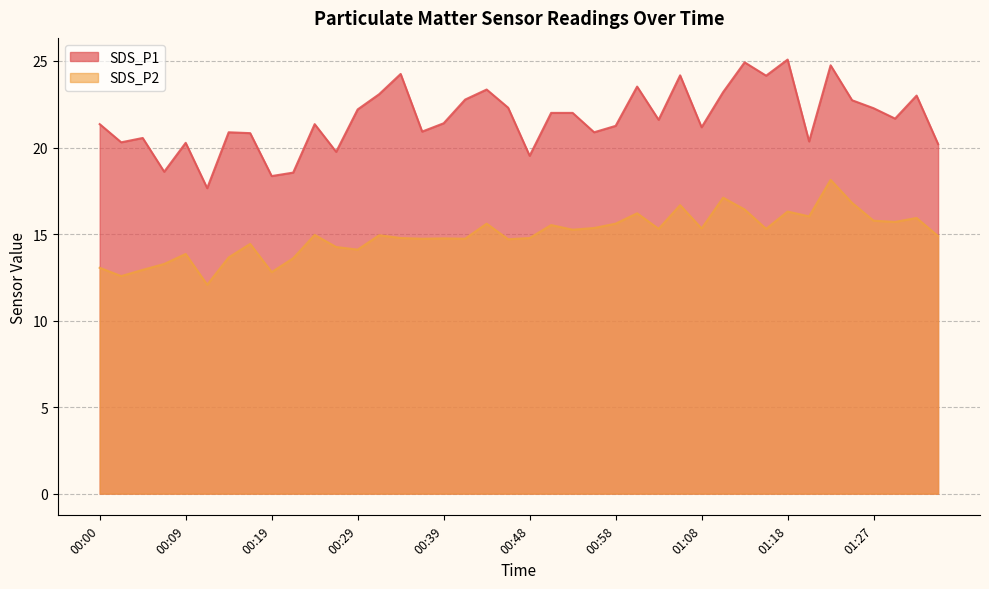

What is the label of the 10th point from the left?

00:22